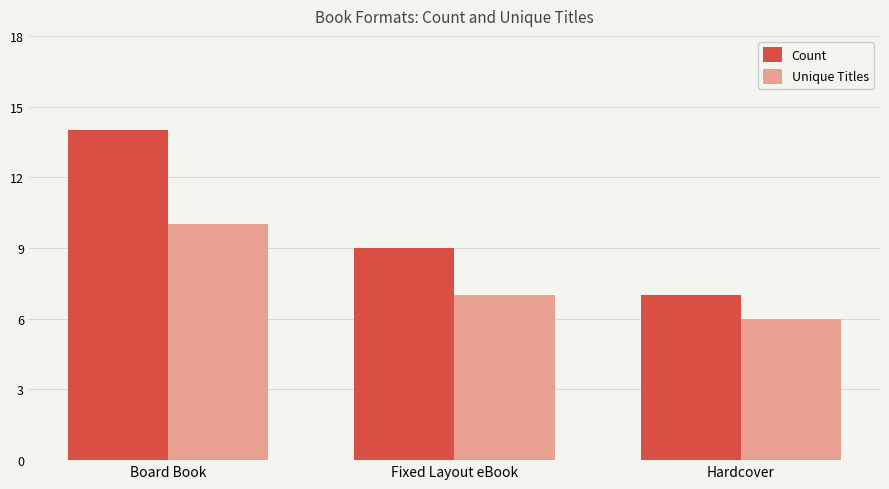

The value of Count at Board Book is 14. True or false?

True